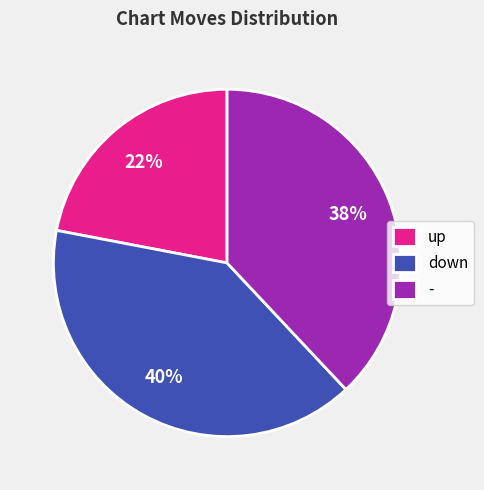

True or false: up accounts for 22% of the total.

True